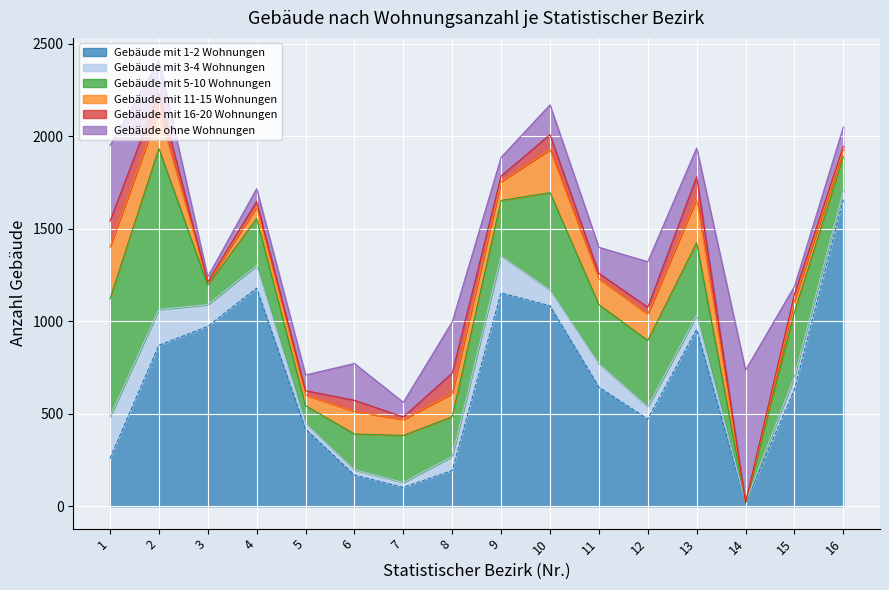

At which category does the chart reach its minimum across all series?

14